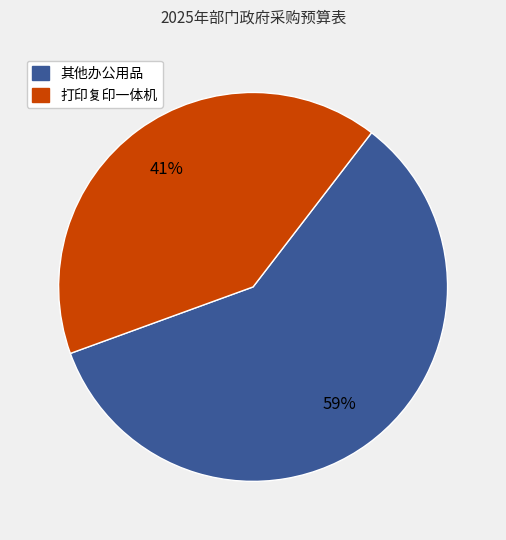

How many slices are in this pie chart?

2